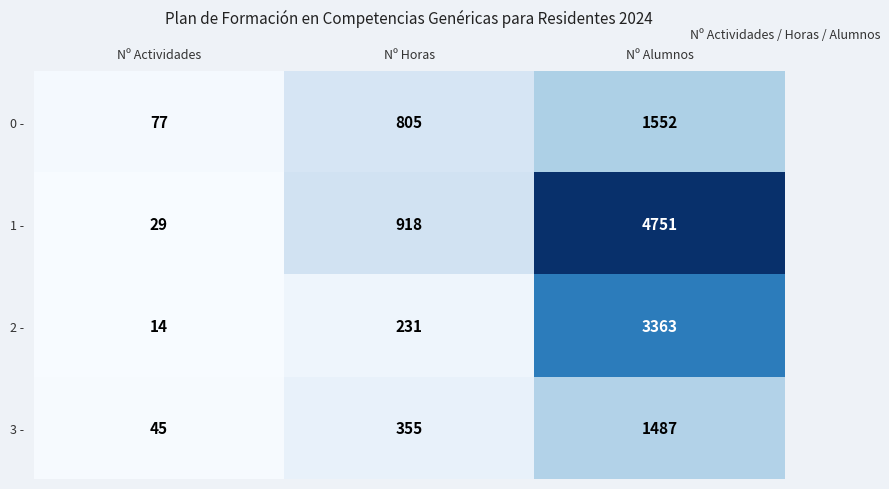

At which category does the chart reach its minimum across all series?

Nº Actividades